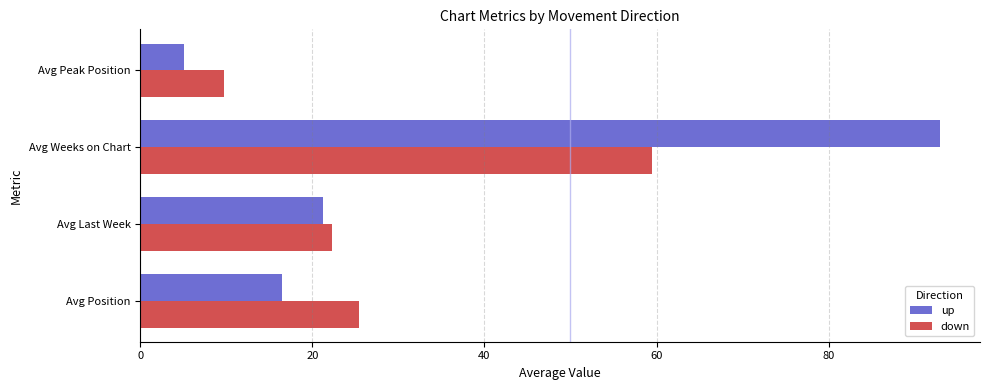

Which series changed the most between Avg Position and Avg Weeks on Chart?

up